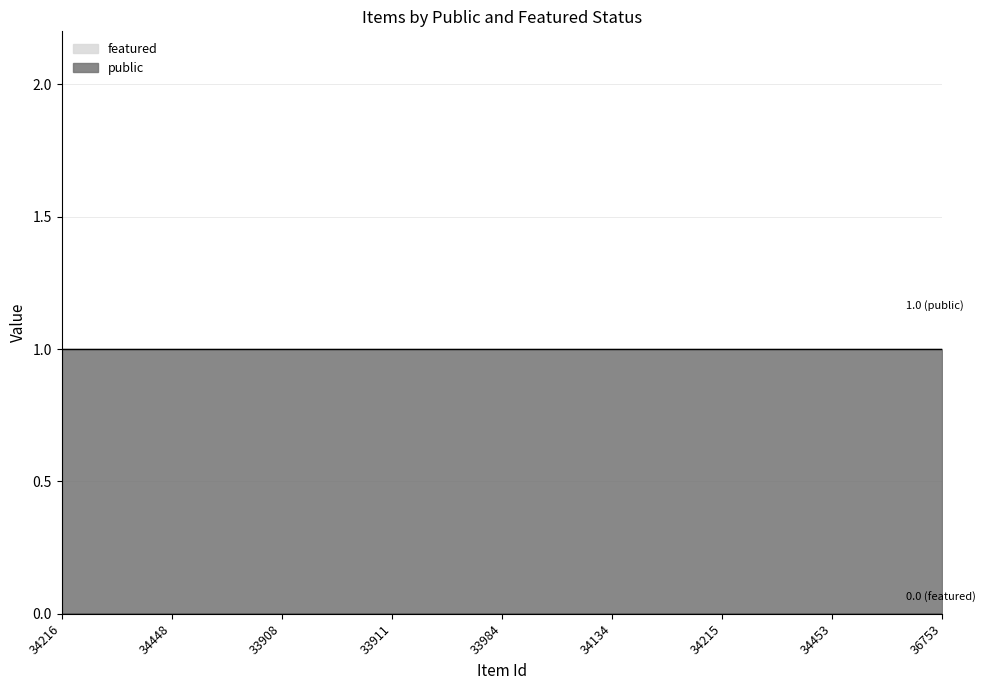

At which label is featured closest to 0?

34216